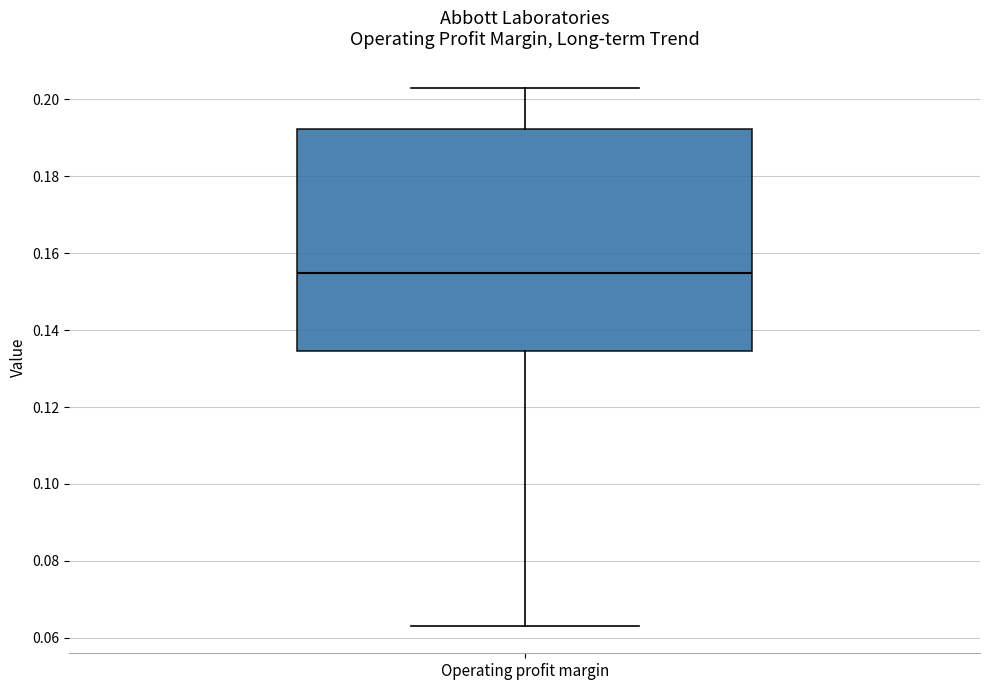

Read this box plot against the y-axis: the position of the median line, the range covered by the box, and the ends of both whiskers. The values are not printed on the chart, so give them approximately, as read against the axis.

median 0.154, box 0.134 to 0.192, whiskers 0.064 to 0.202